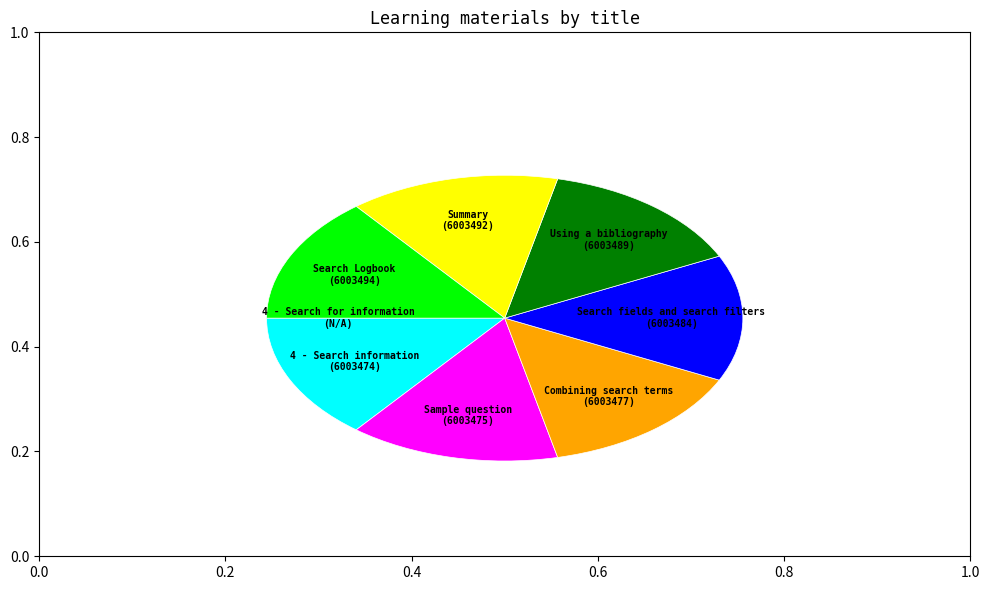

Does any single category account for the majority?

No